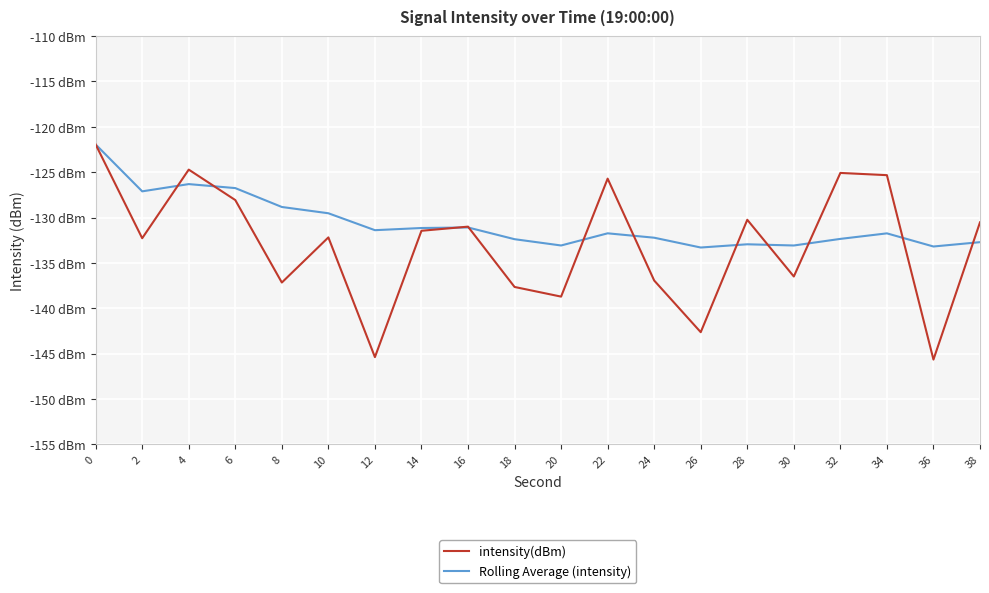

Does the chart have visible grid lines?

Yes